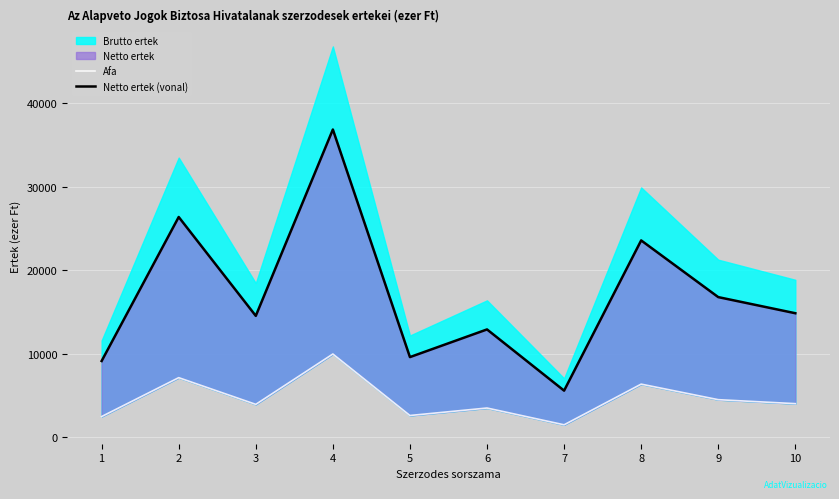

The Afa series shows 4433 at 8. True or false?

False